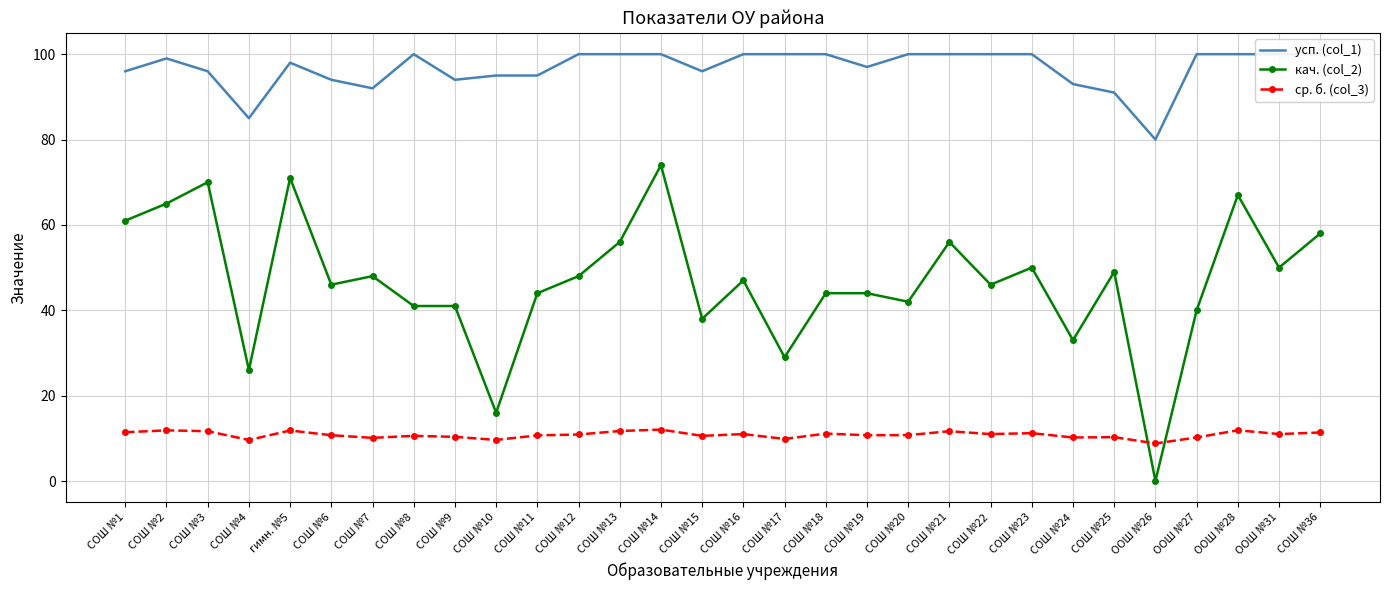

The value of ср. б. (col_3) at СОШ №15 is 10.6. True or false?

True